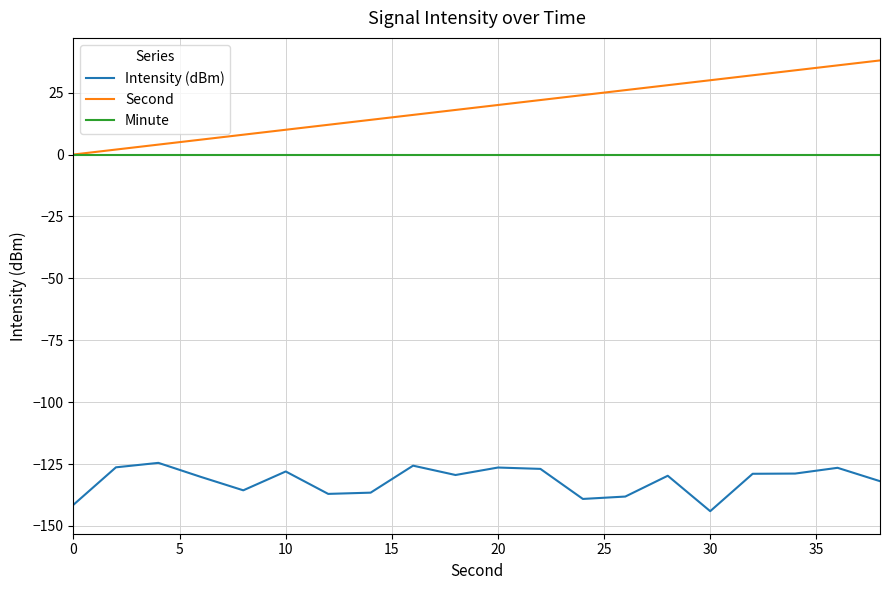

List the series in order of their peak value, highest first.

Second, Minute, Intensity (dBm)